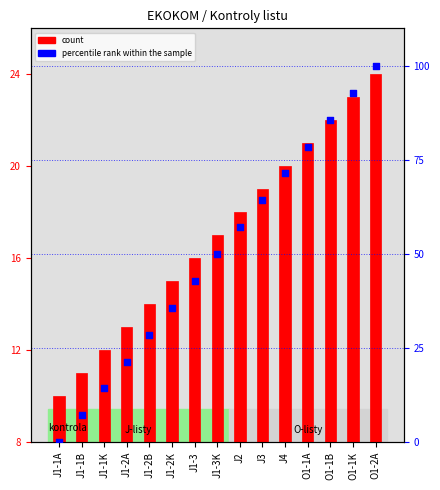

Is the value of percentile rank within the sample at J1-1B greater than the value of count at J1-3?

No